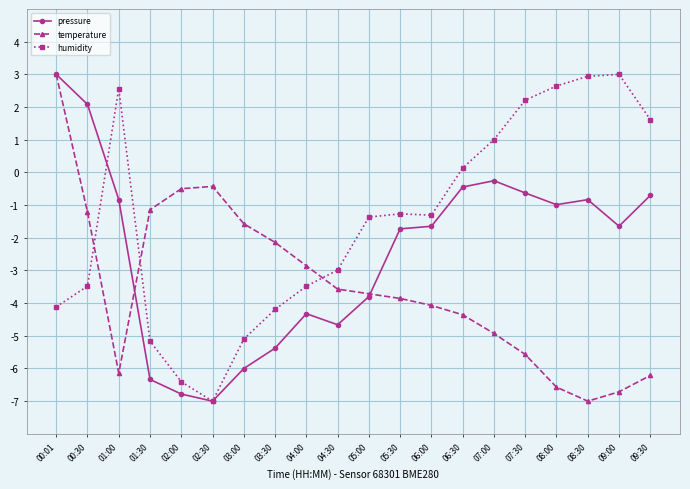

List the series in order of their overall mean, highest first.

humidity, pressure, temperature